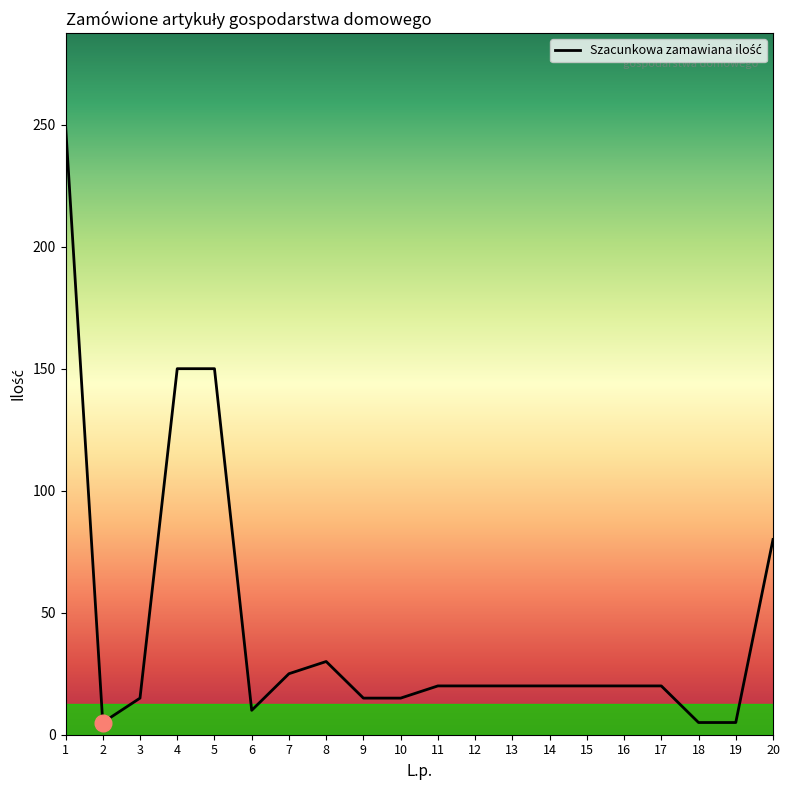

Approximately how many times larger is the value at 17 compared to 7?

0.8